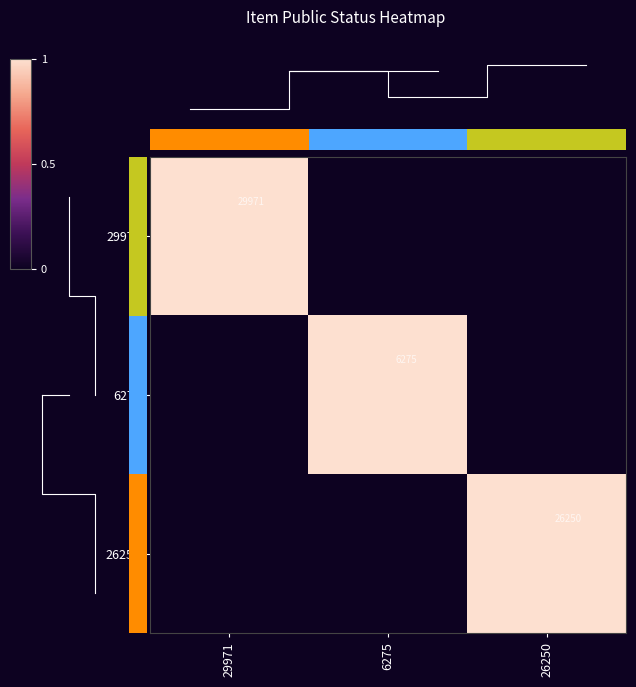

Which has a higher value, 6275 or 26250?

6275